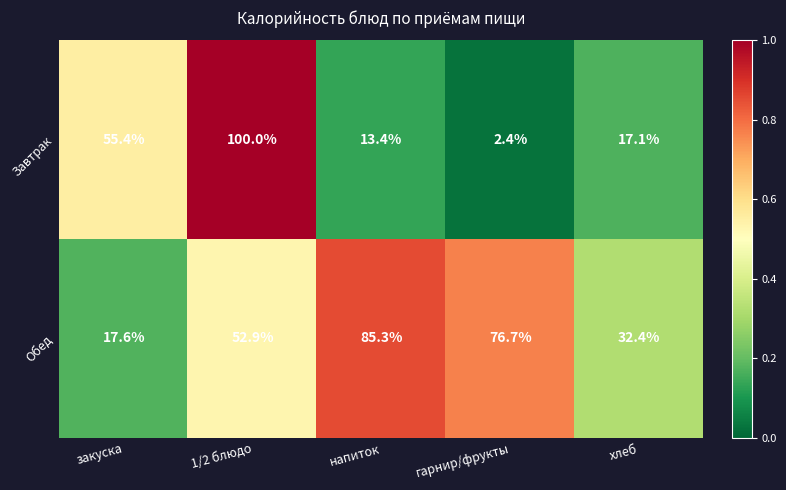

Reading left to right, list all the values displayed in this chart.

Завтрак: закуска=55.4	1/2 блюдо=100.0	напиток=13.4	гарнир/фрукты=2.4	хлеб=17.1
Обед: закуска=17.6	1/2 блюдо=52.9	напиток=85.3	гарнир/фрукты=76.7	хлеб=32.4